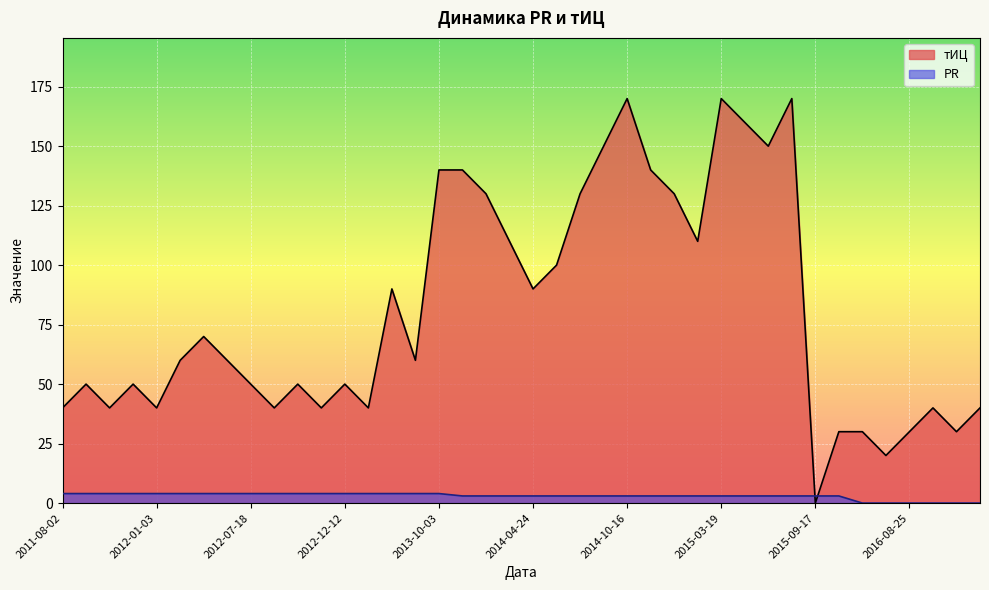

Rank the series at 2015-04-16 from highest to lowest value.

тИЦ, PR